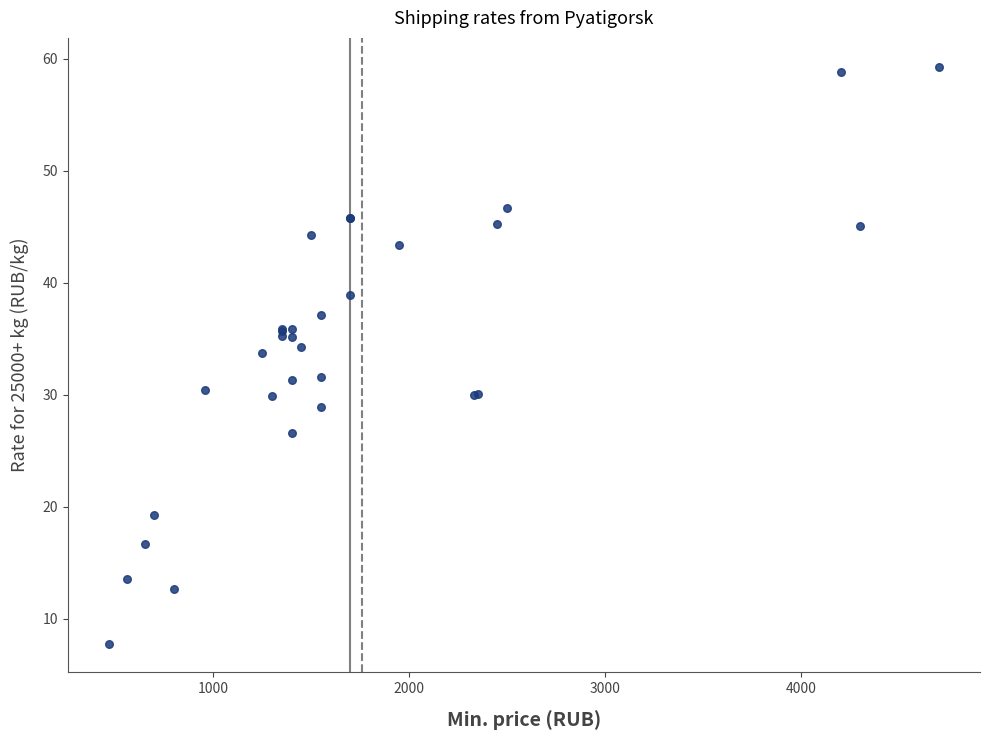

What Y value in the scatter plot is closest to 33?

33.7